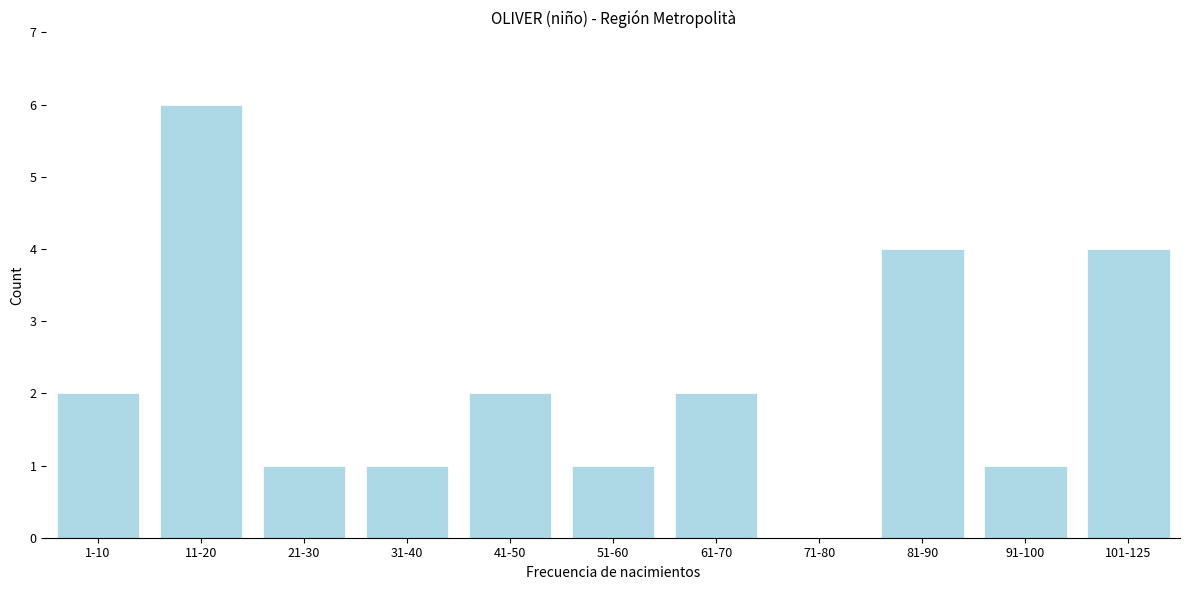

Reading left to right, what are all the values shown in this chart?

1-10=2	11-20=6	21-30=1	31-40=1	41-50=2	51-60=1	61-70=2	71-80=0	81-90=4	91-100=1	101-125=4